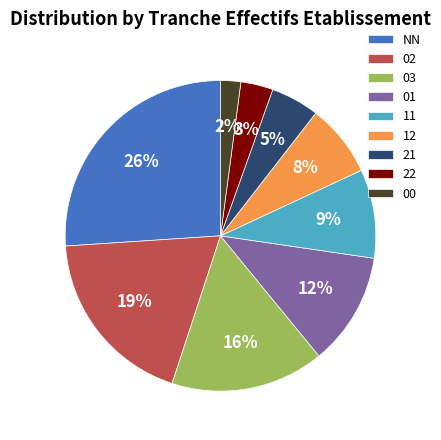

To the nearest percent, what percentage of the pie is 00?

2%